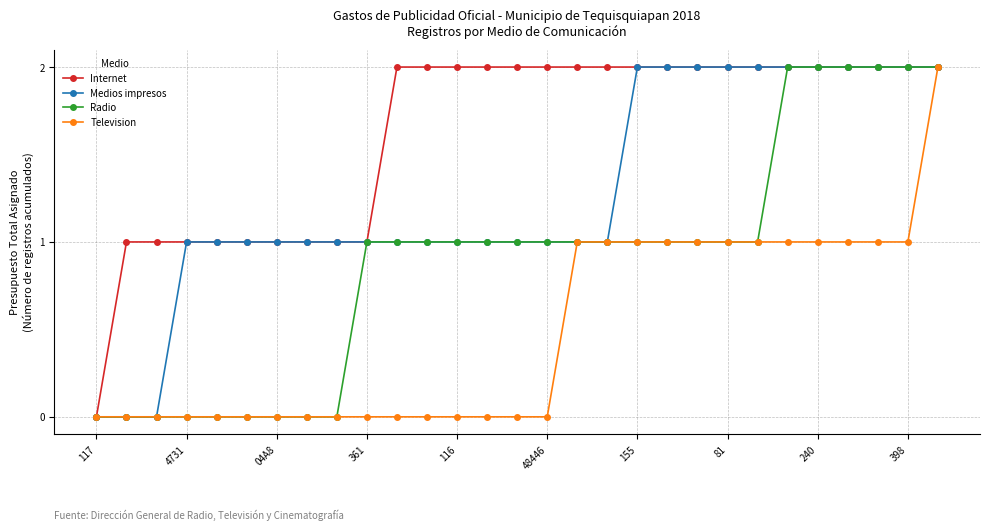

Rank the series by their average value, from highest to lowest.

Internet, Medios impresos, Radio, Television